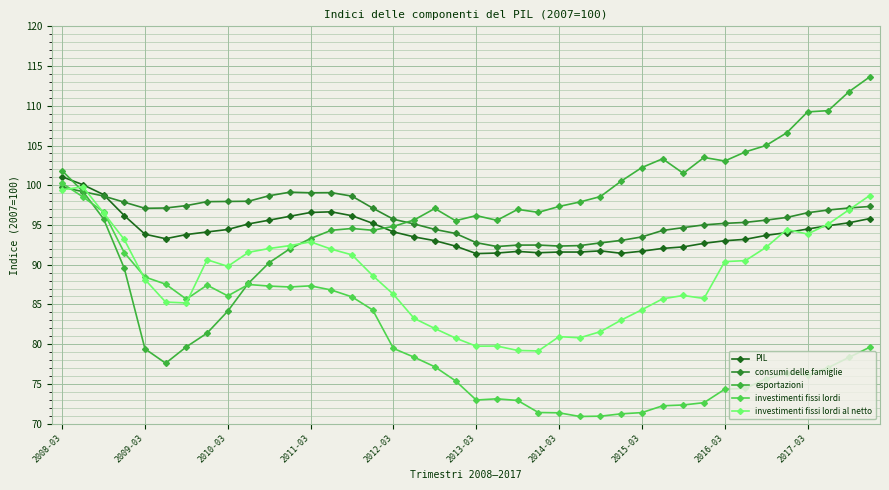

Which series has the largest range (max minus min)?

esportazioni